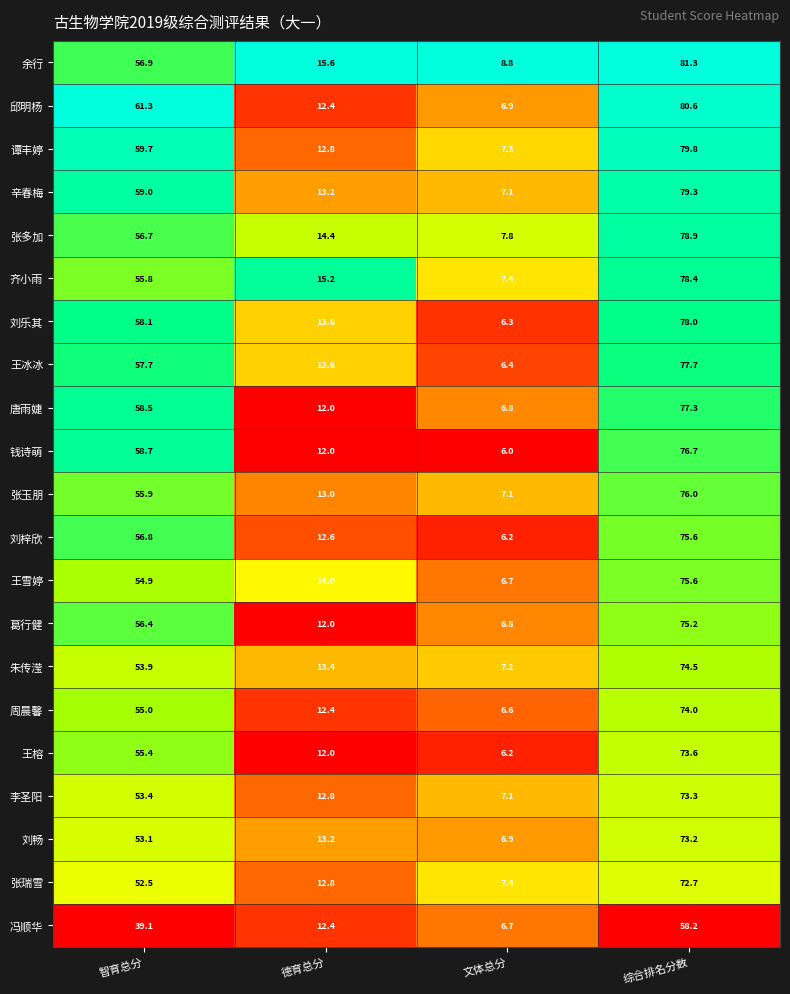

Where is 王榕 nearest to the value 39?

智育总分